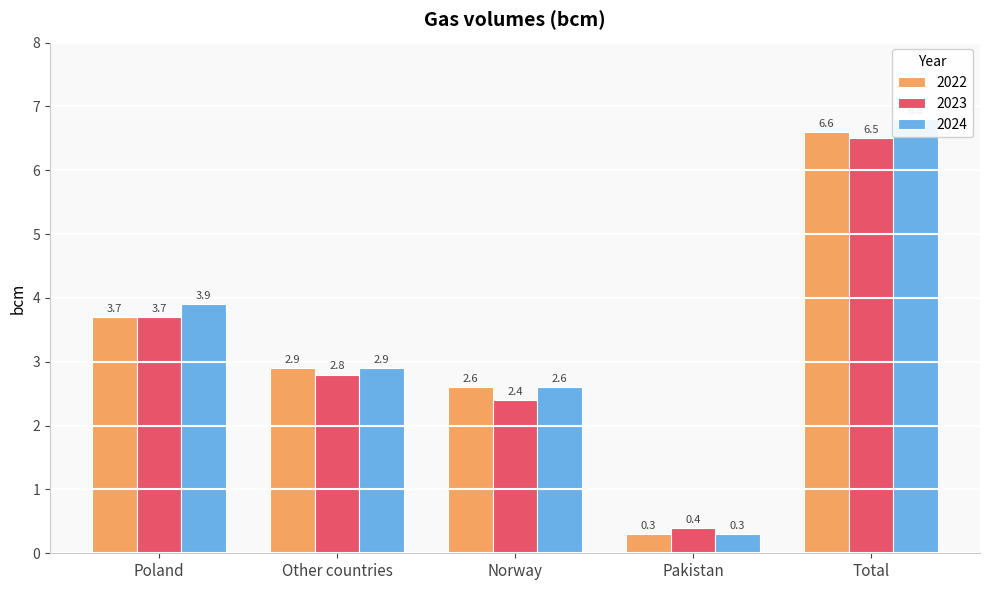

Is the value of 2023 at Norway greater than the value of 2024 at Norway?

No